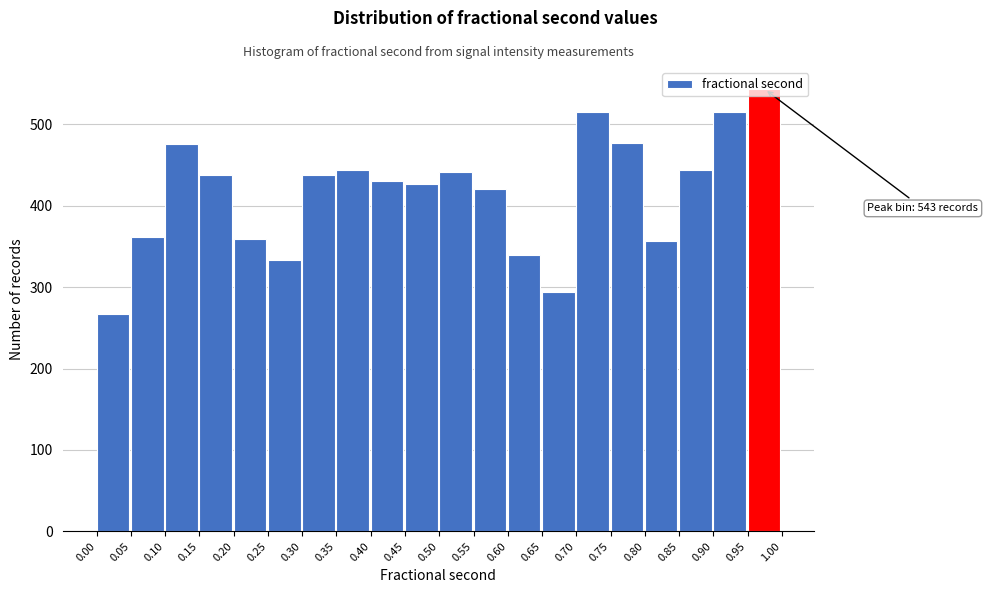

Over which range of the x-axis is the bar tallest?

0.95 to 1.00